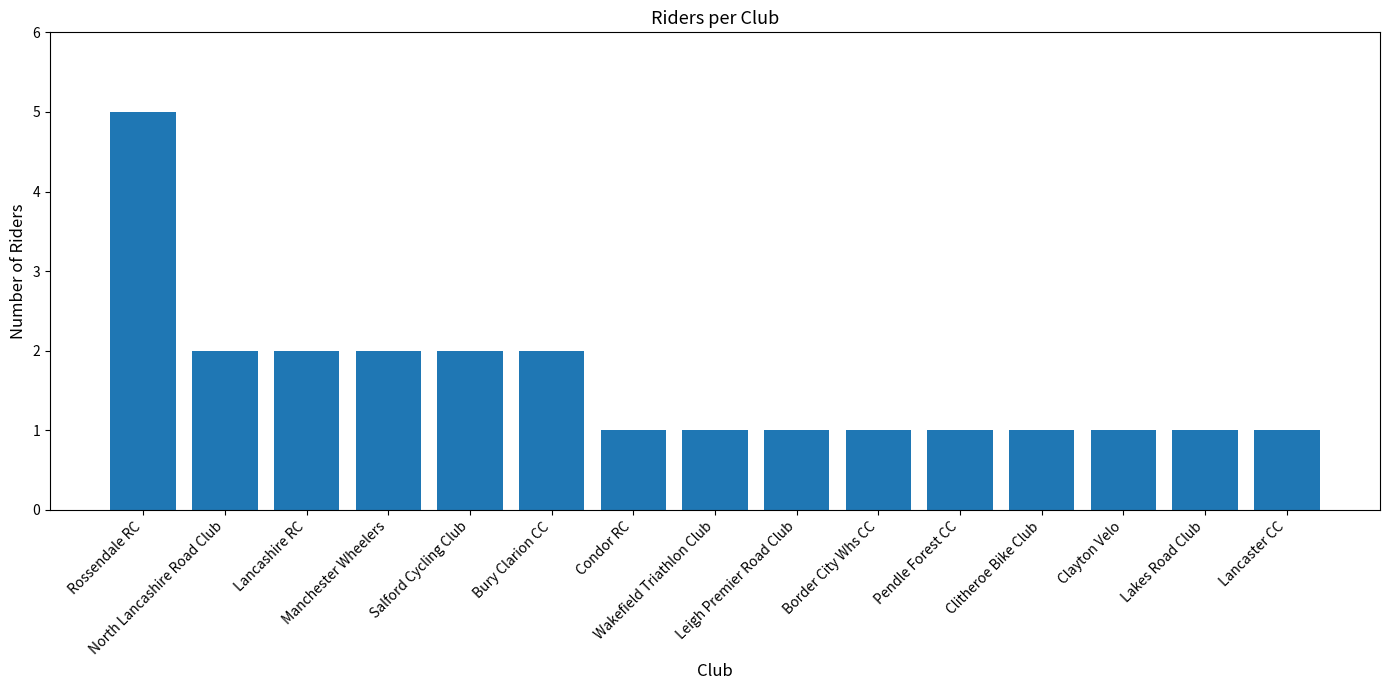

Reading left to right, list all the values displayed in this chart.

Rossendale RC=5	North Lancashire Road Club=2	Lancashire RC=2	Manchester Wheelers=2	Salford Cycling Club=2	Bury Clarion CC=2	Condor RC=1	Wakefield Triathlon Club=1	Leigh Premier Road Club=1	Border City Whs CC=1	Pendle Forest CC=1	Clitheroe Bike Club=1	Clayton Velo=1	Lakes Road Club=1	Lancaster CC=1